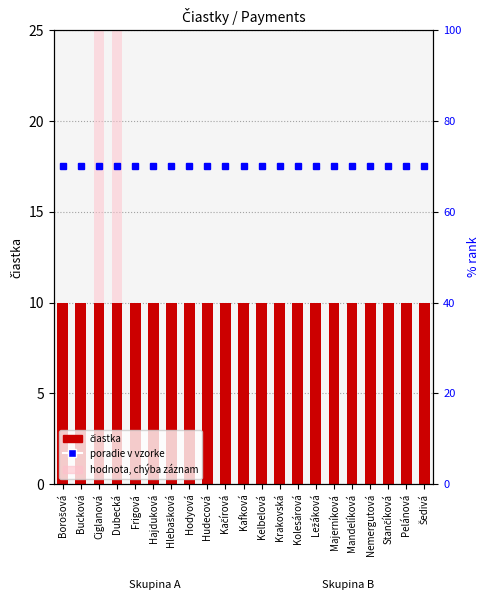

At which label is poradie (rank) closest to 17?

Borošová